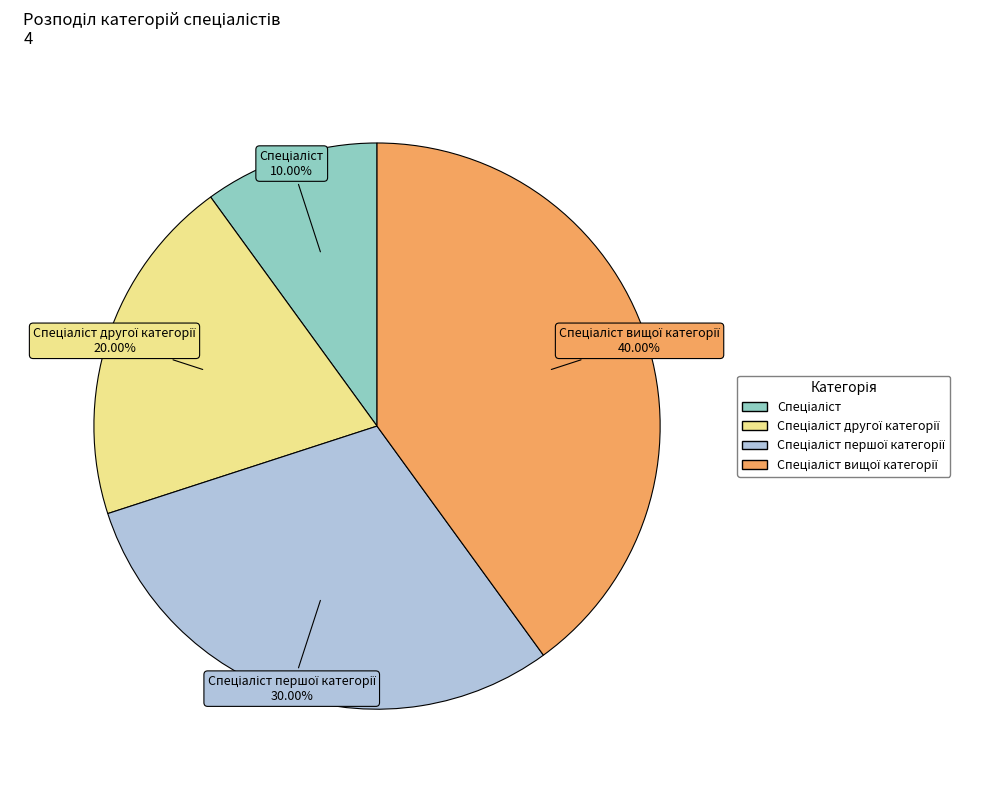

Does any single category account for the majority?

No